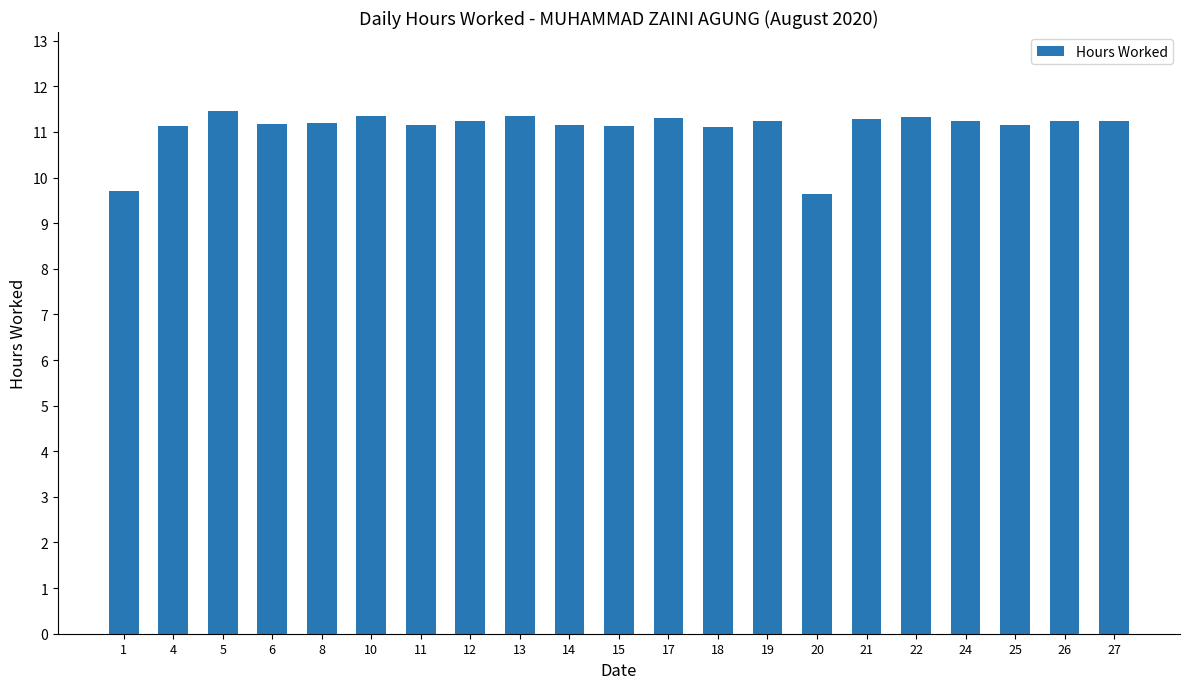

What is the sum of all values?

232.8